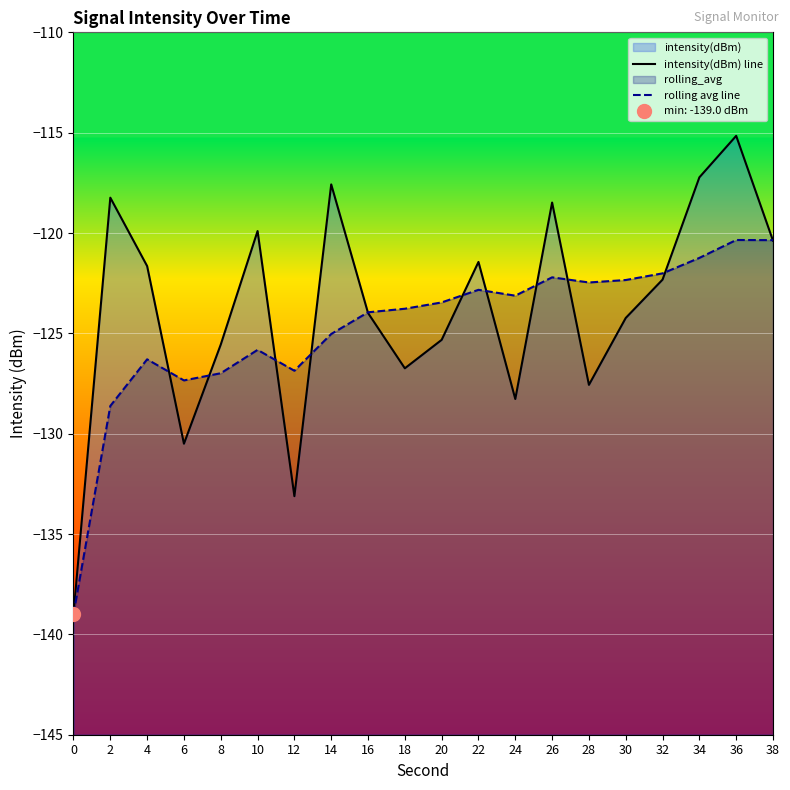

At 22, list the series in order from smallest to largest.

rolling avg line, intensity(dBm) line